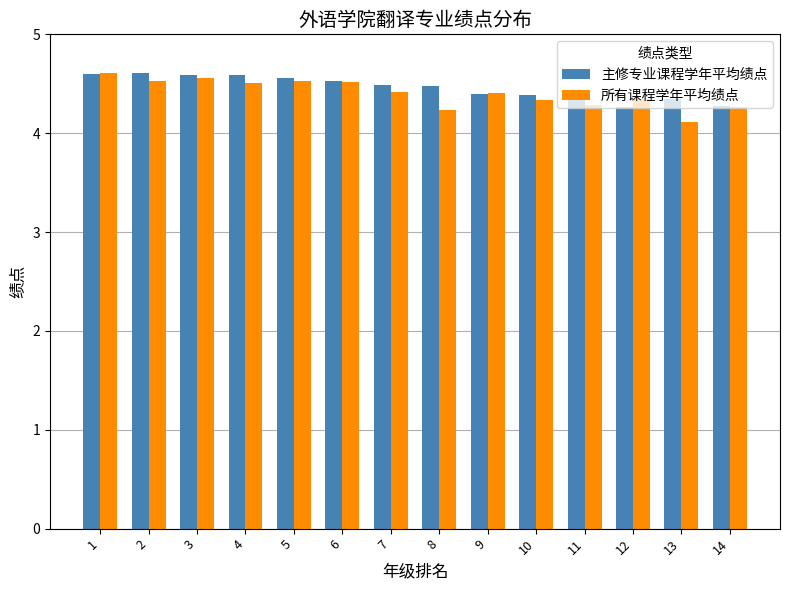

What is the difference between the maximum and minimum values in the 所有课程学年平均绩点 series?

0.5